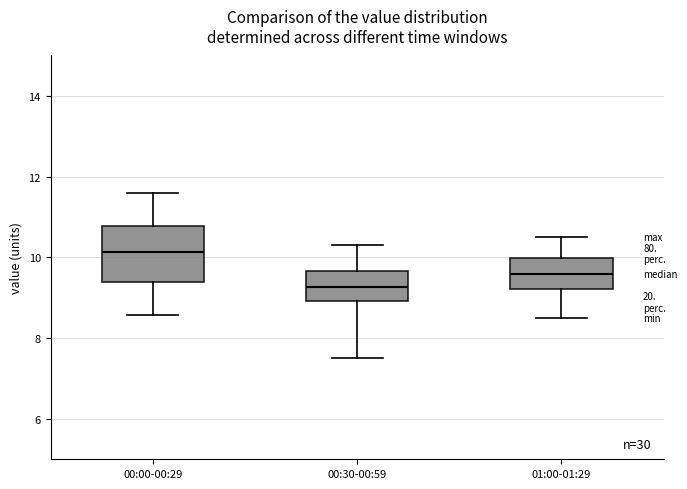

Where does the upper whisker of the box for 00:30-00:59 end on the y-axis? The values are not printed on the chart, so give them approximately, as read against the axis.

10.4